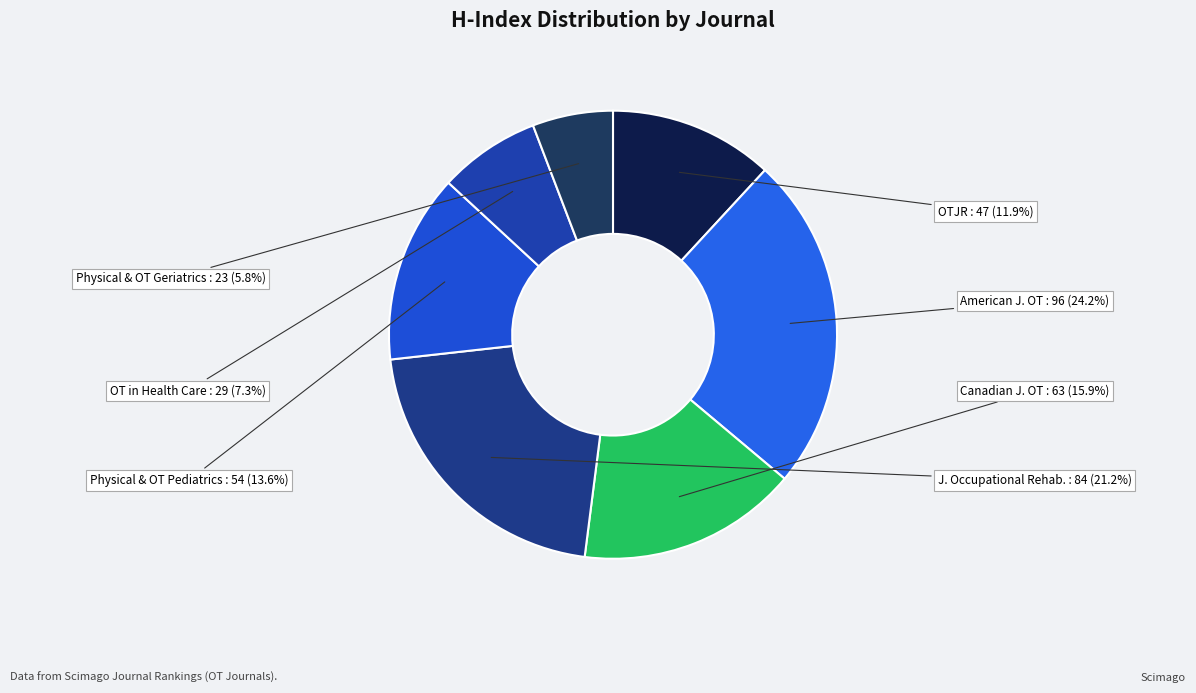

Does OTJR represent more than half of the total?

No